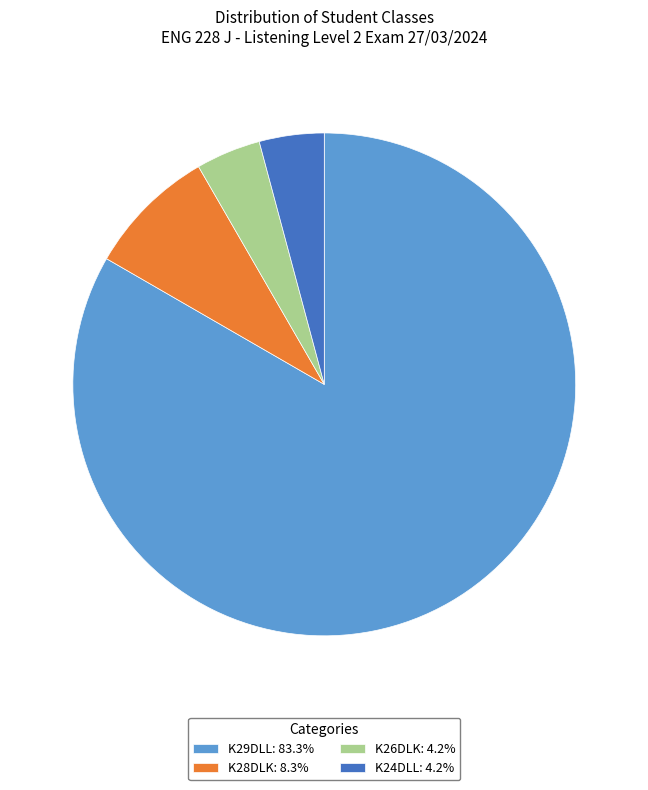

Approximately how many times larger is the value at K29DLL: 83.3% compared to K24DLL: 4.2%?

20.0